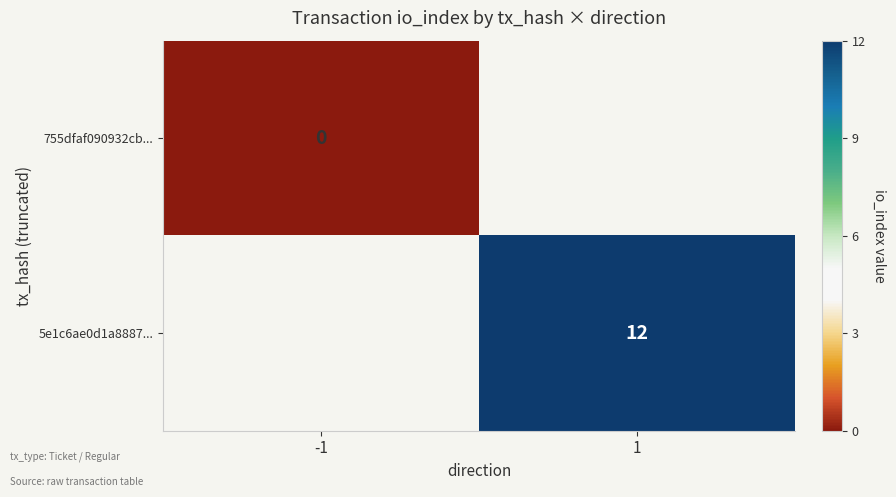

Is the value of 5e1c6ae0d1a8887... at 1 greater than the value of 755dfaf090932cb... at -1?

Yes